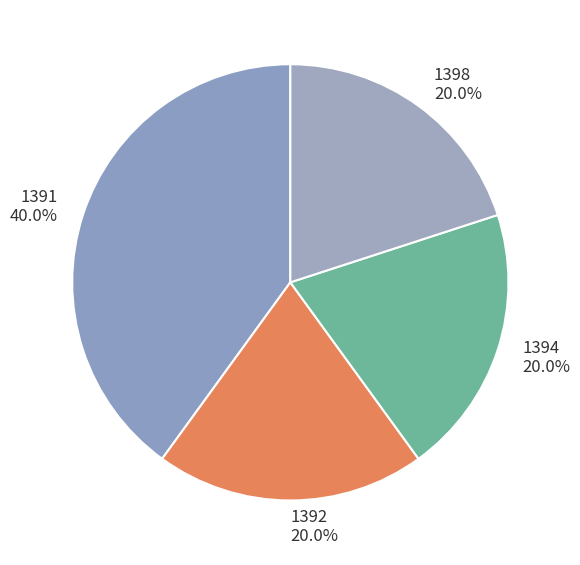

Does 1392 represent more than half of the total?

No